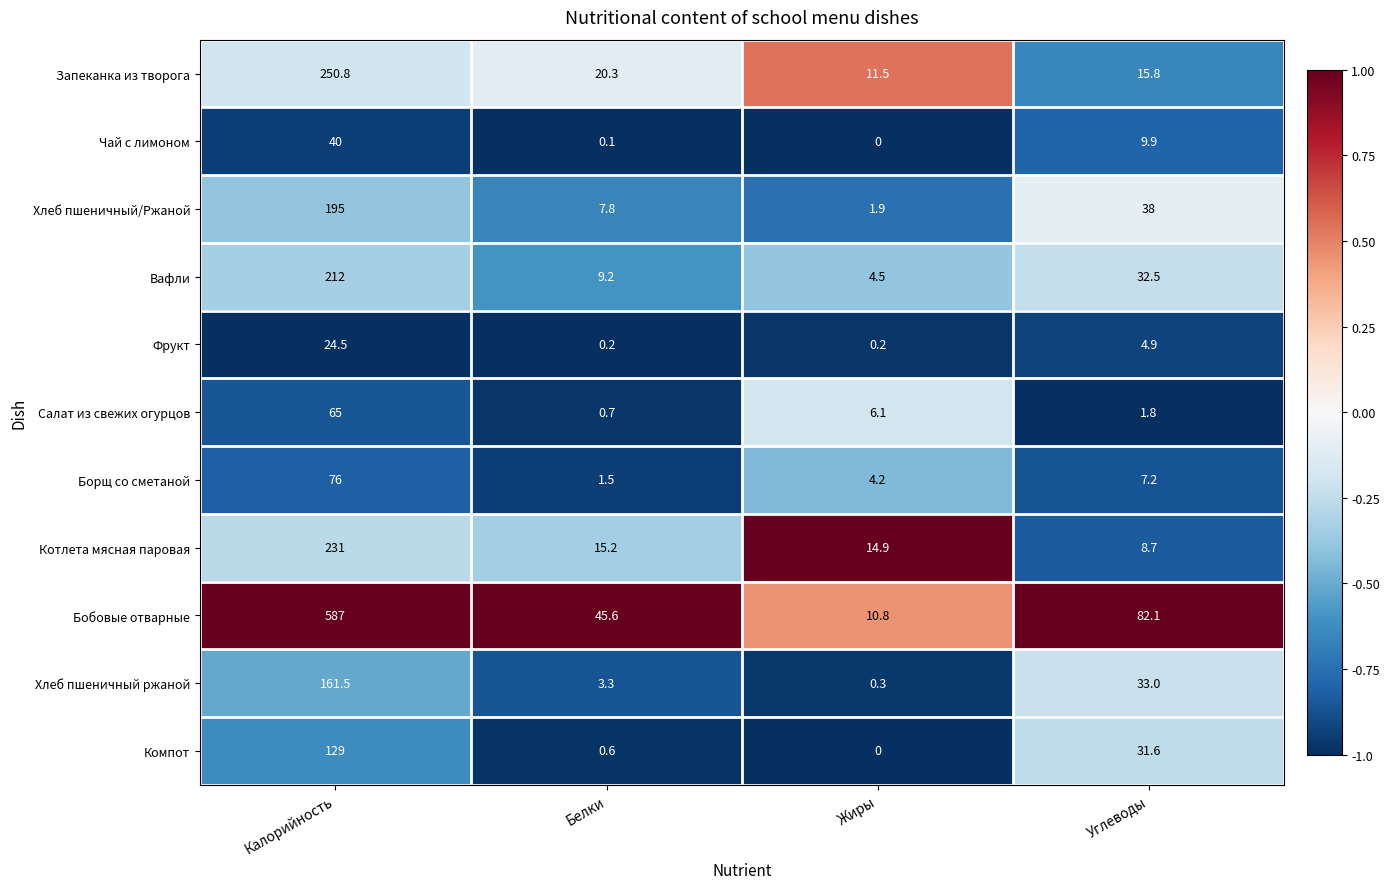

The Борщ со сметаной series shows 7.2 at Углеводы. True or false?

True